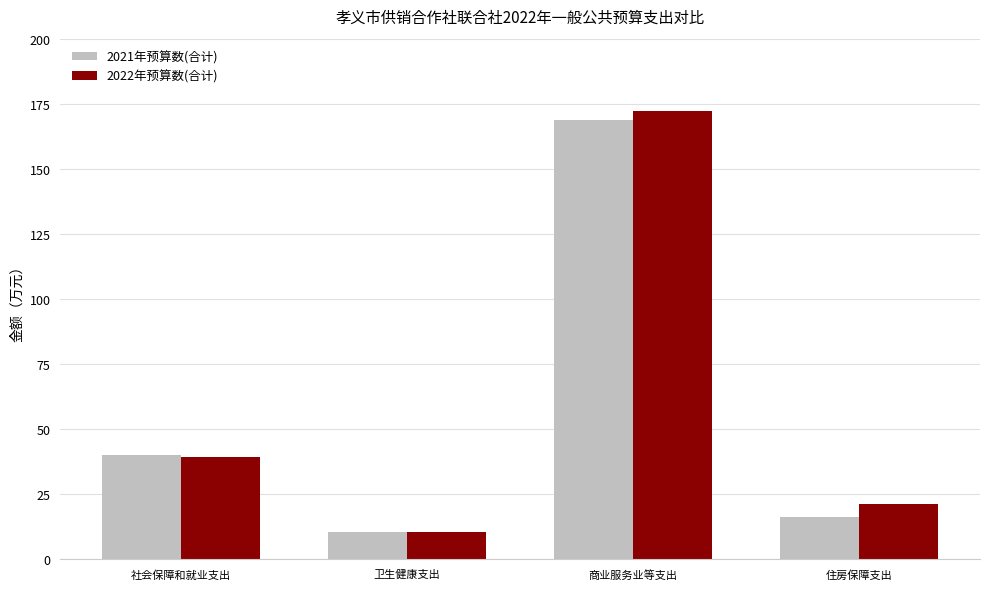

Reading right to left, extract all data points from this chart.

2021年预算数(合计): 住房保障支出=16.2	商业服务业等支出=168.7	卫生健康支出=10.3	社会保障和就业支出=40.0
2022年预算数(合计): 住房保障支出=21.2	商业服务业等支出=172.3	卫生健康支出=10.7	社会保障和就业支出=39.2